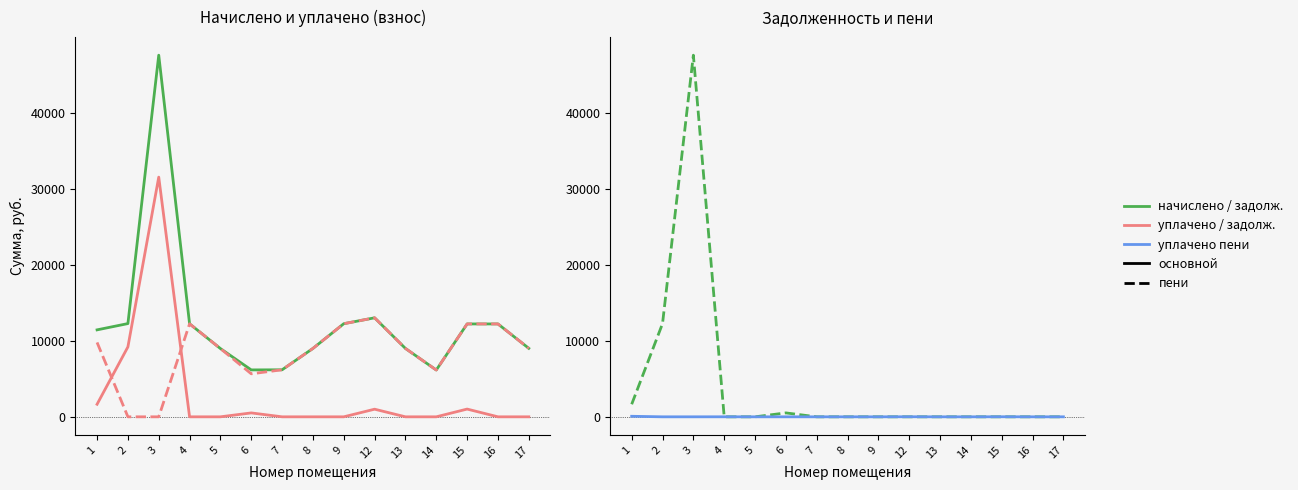

True or false: уплачено (col_4) has a value of 6159.4 at 14.

True